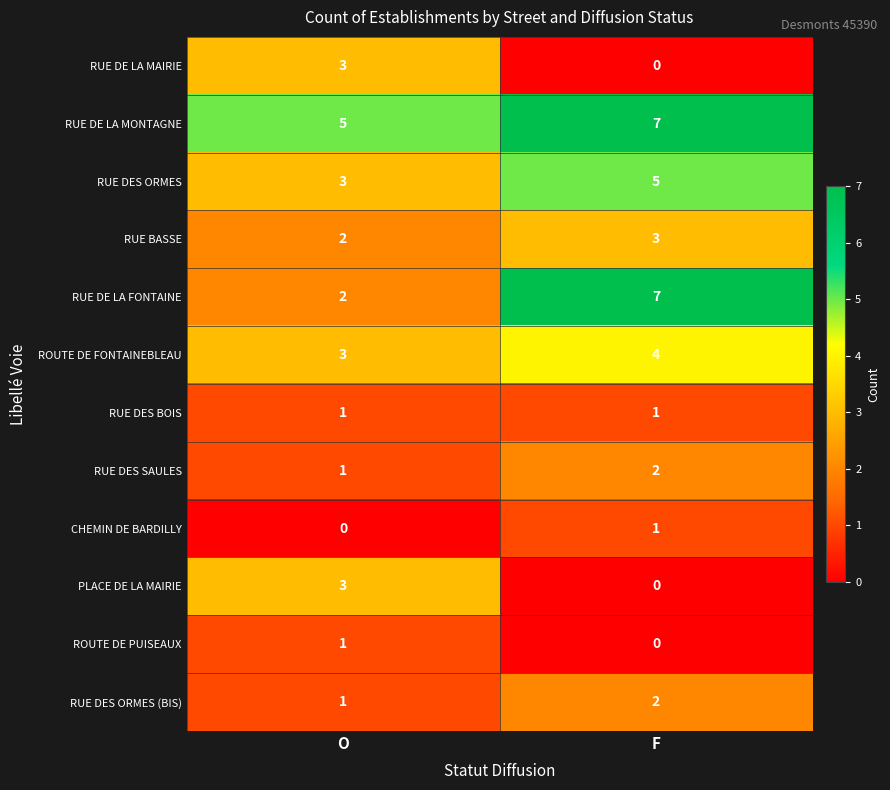

Reading left to right, what are all the values shown in this chart?

RUE DE LA MAIRIE: 3	0
RUE DE LA MONTAGNE: 5	7
RUE DES ORMES: 3	5
RUE BASSE: 2	3
RUE DE LA FONTAINE: 2	7
ROUTE DE FONTAINEBLEAU: 3	4
RUE DES BOIS: 1	1
RUE DES SAULES: 1	2
CHEMIN DE BARDILLY: 0	1
PLACE DE LA MAIRIE: 3	0
ROUTE DE PUISEAUX: 1	0
RUE DES ORMES (BIS): 1	2